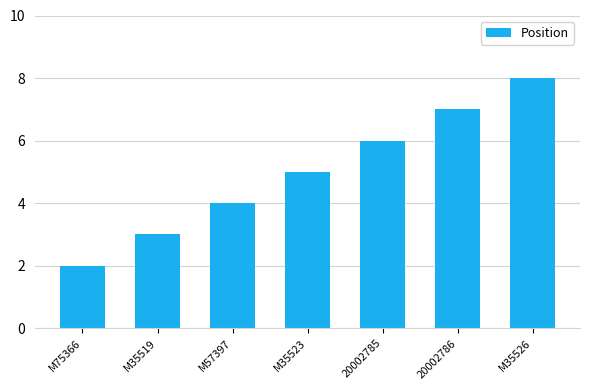

What position from the right is M35523?

4